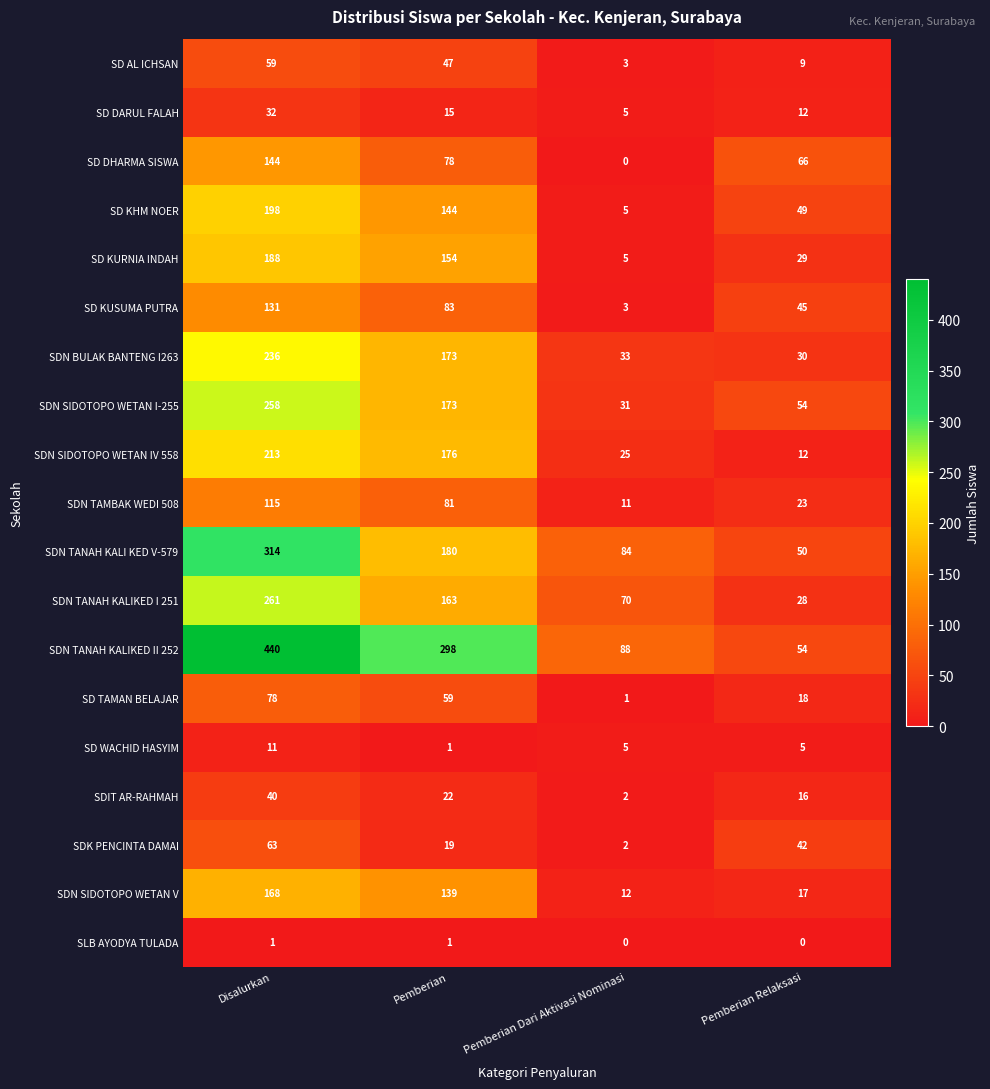

Which series has the widest spread of values?

SDN TANAH KALIKED II 252